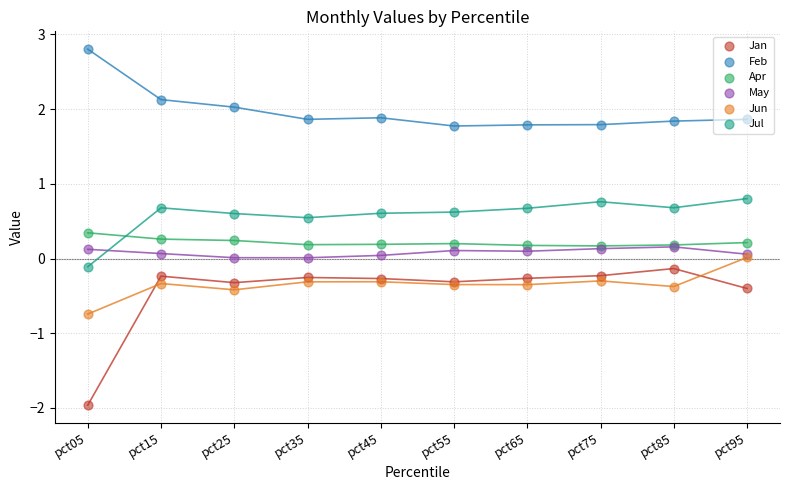

Which series has the largest Y range (max minus min)?

Jan